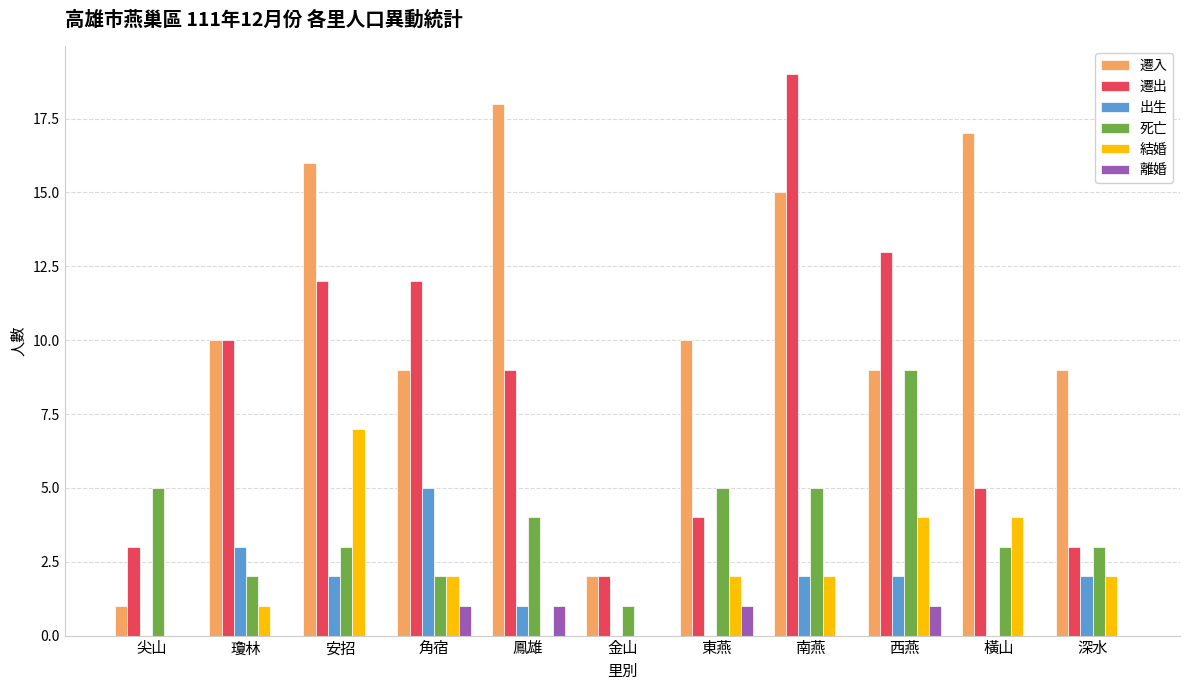

How many series are shown in this chart?

6